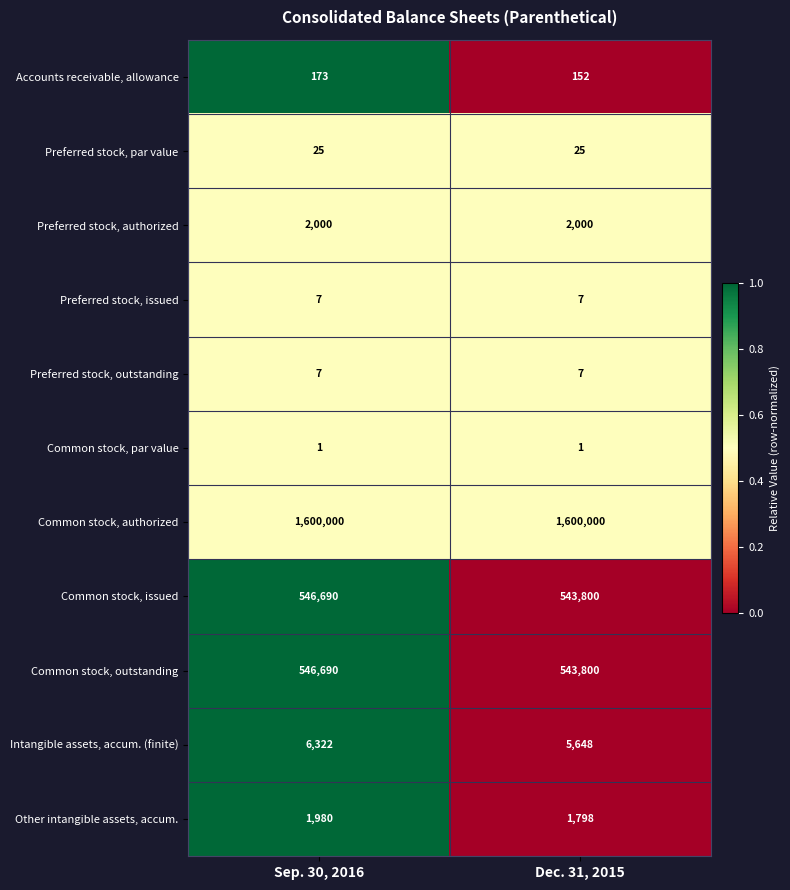

What is the sum of all Common stock, outstanding values?

1090490